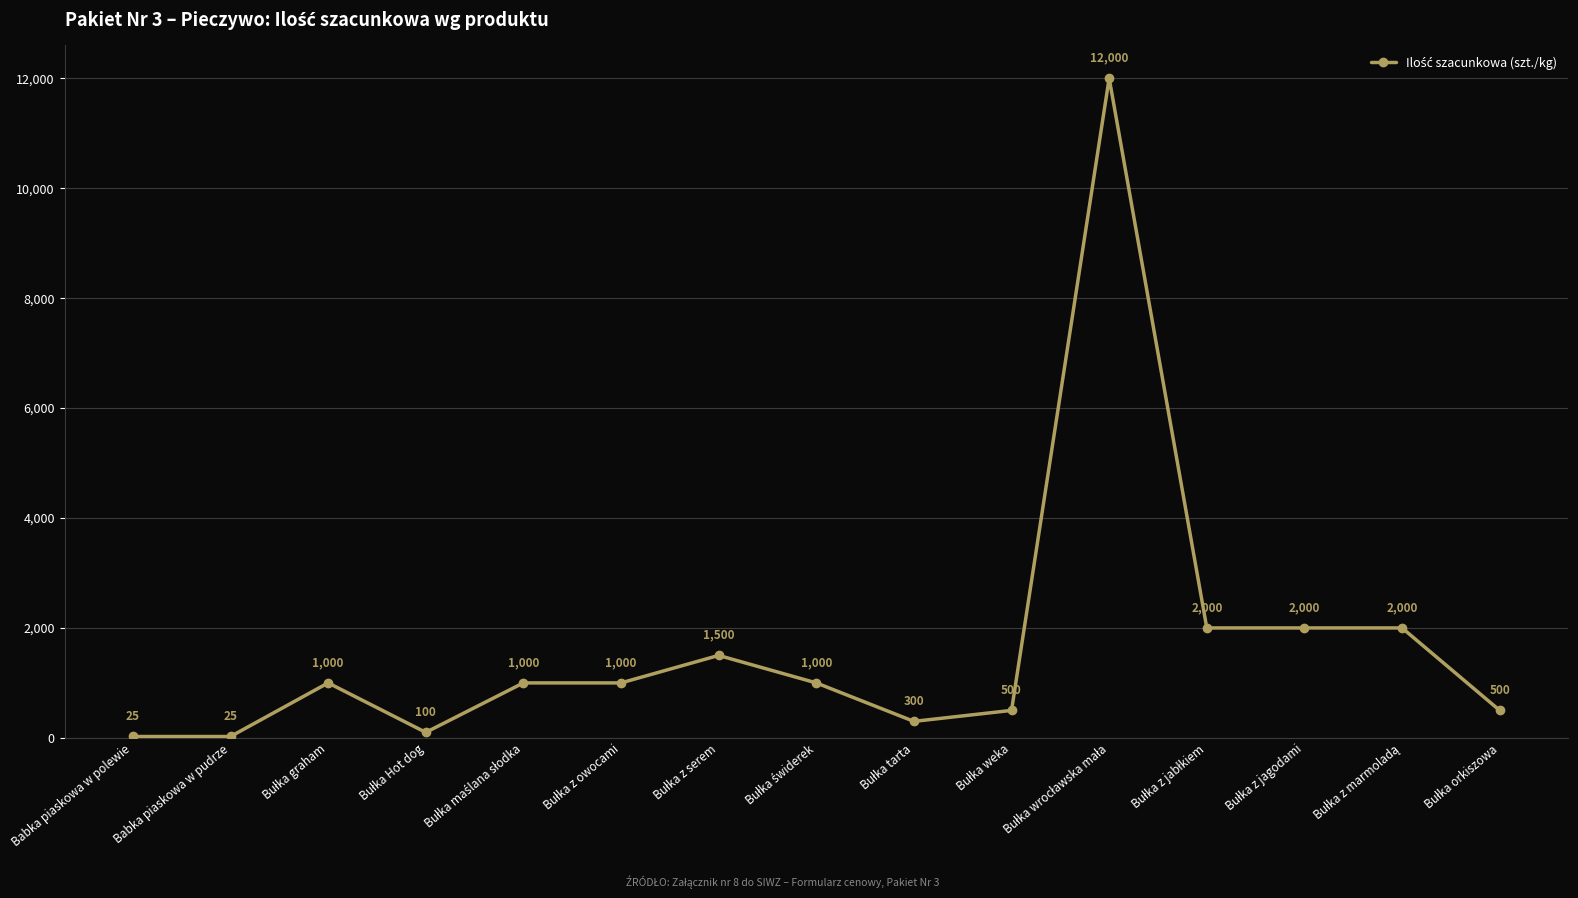

Is this an area chart (filled region under the line)?

No